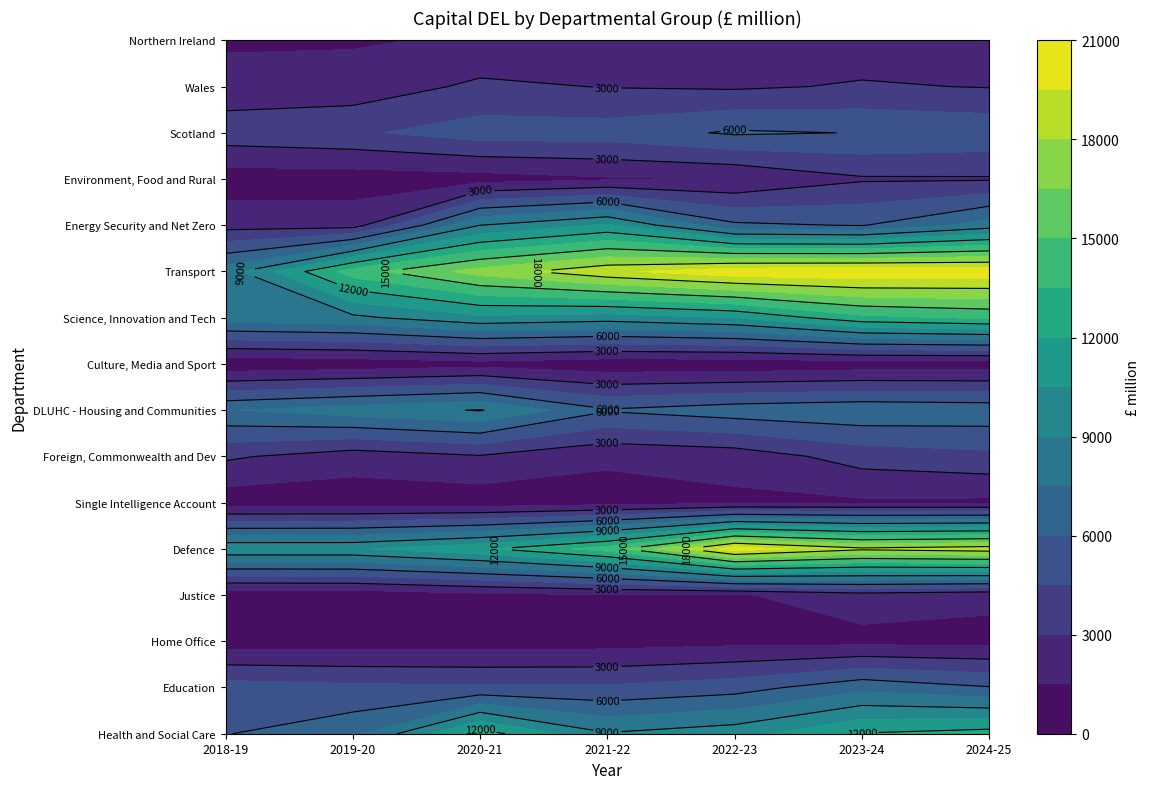

Count the number of categories in the chart.

7